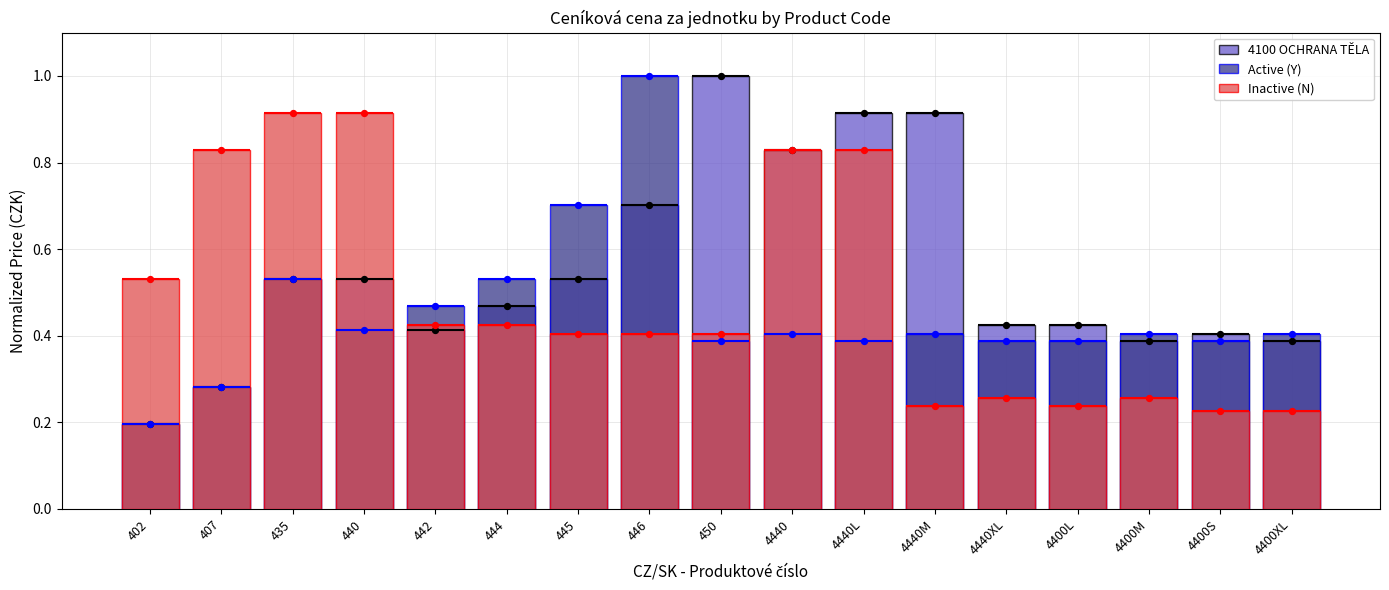

Is the value of 4100 OCHRANA TĚLA at 4400XL greater than the value of Inactive (N) at 402?

No